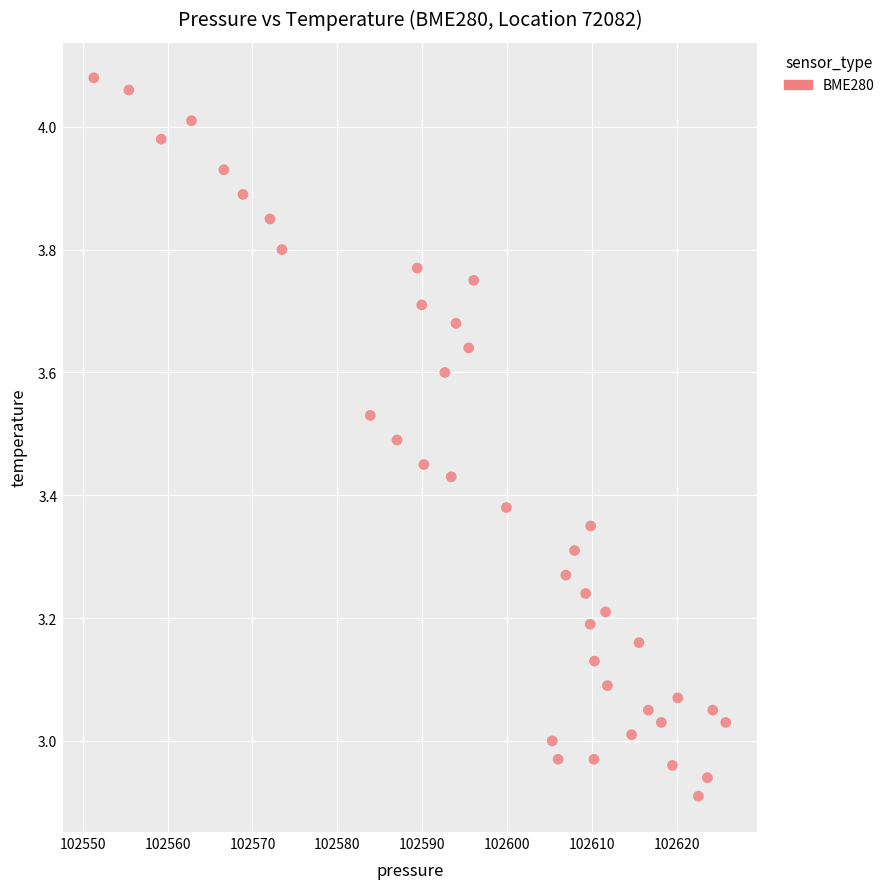

What is the range of X values (max minus min)?

74.4